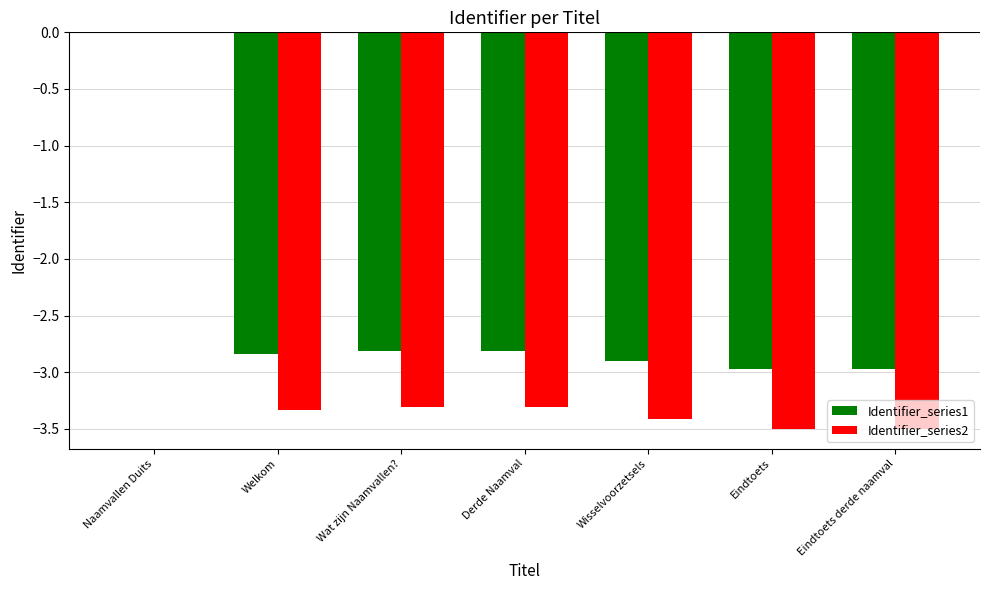

Read the Identifier_series2 value at Welkom.

-3.3